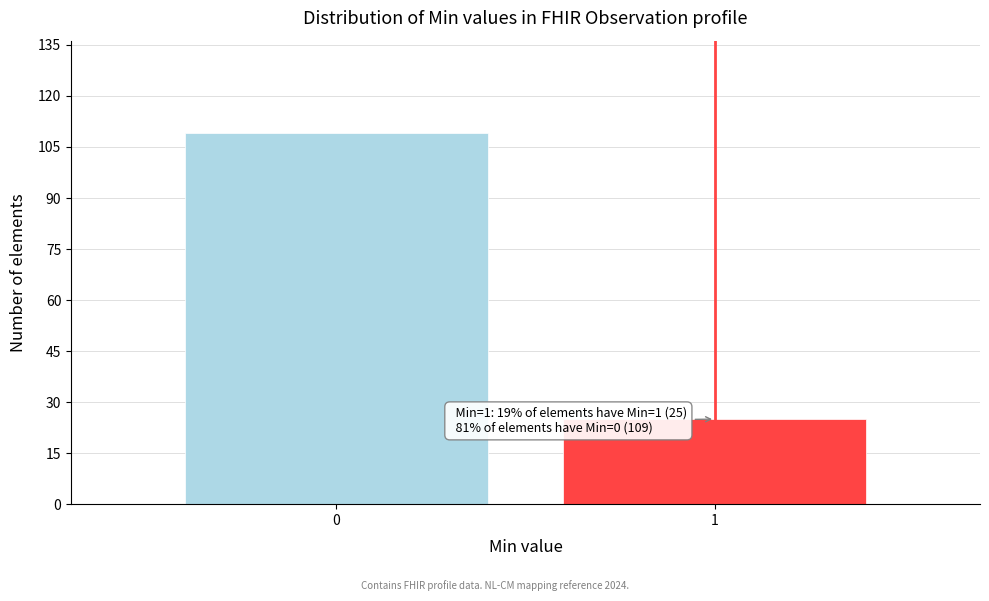

Reading right to left, what are all the values shown in this chart?

25	109